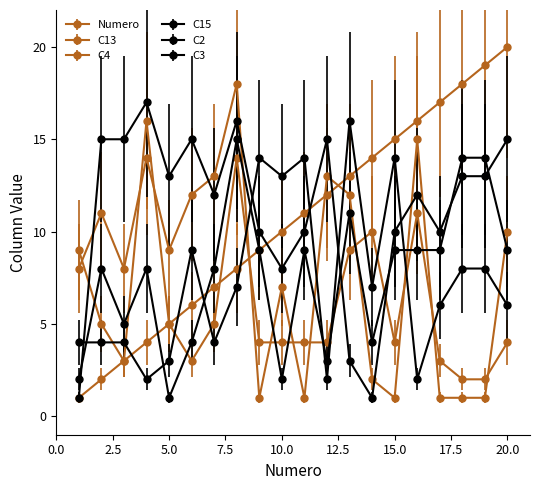

Rank the categories by Numero value from highest to lowest.

20, 19, 18, 17, 16, 15, 14, 13, 12, 11, 10, 9, 8, 7, 6, 5, 4, 3, 2, 1